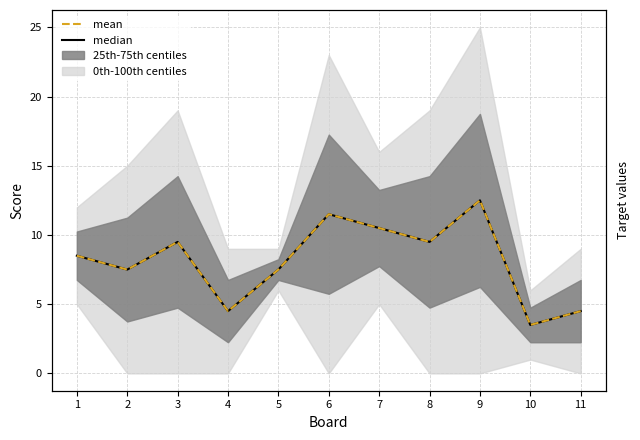

Reading left to right, transcribe all the data shown in this chart.

median: 1=8.5	2=7.5	3=9.5	4=4.5	5=7.5	6=11.5	7=10.5	8=9.5	9=12.5	10=3.5	11=4.5
mean: 1=8.5	2=7.5	3=9.5	4=4.5	5=7.5	6=11.5	7=10.5	8=9.5	9=12.5	10=3.5	11=4.5